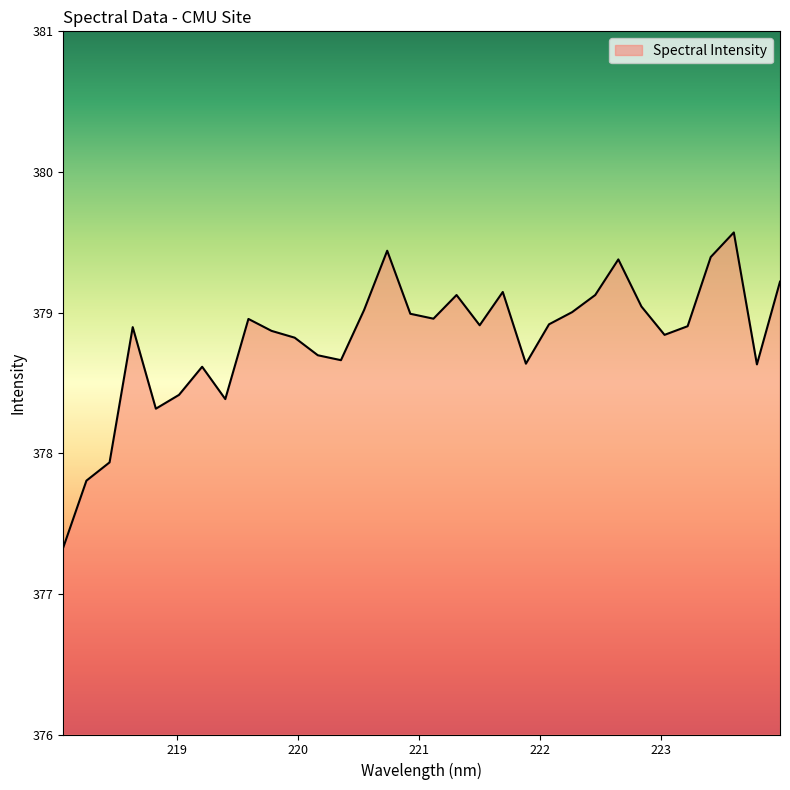

What is the difference between the maximum and minimum values?

2.2